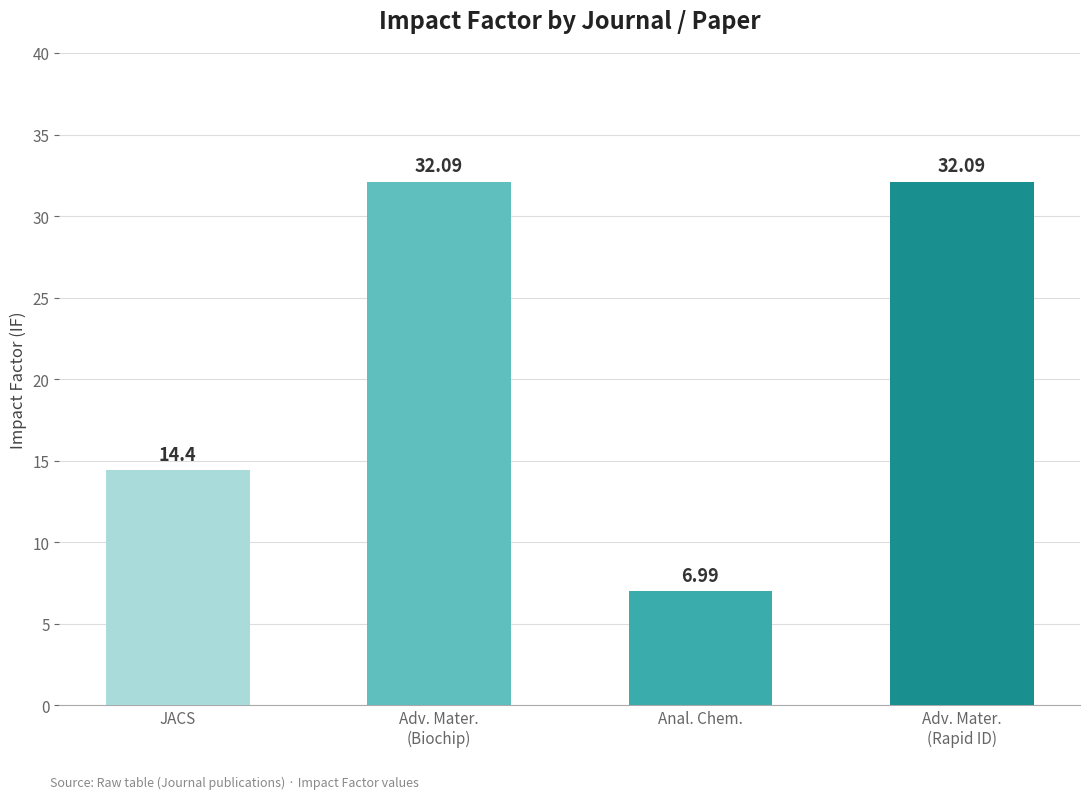

What is the greatest value displayed?

32.1